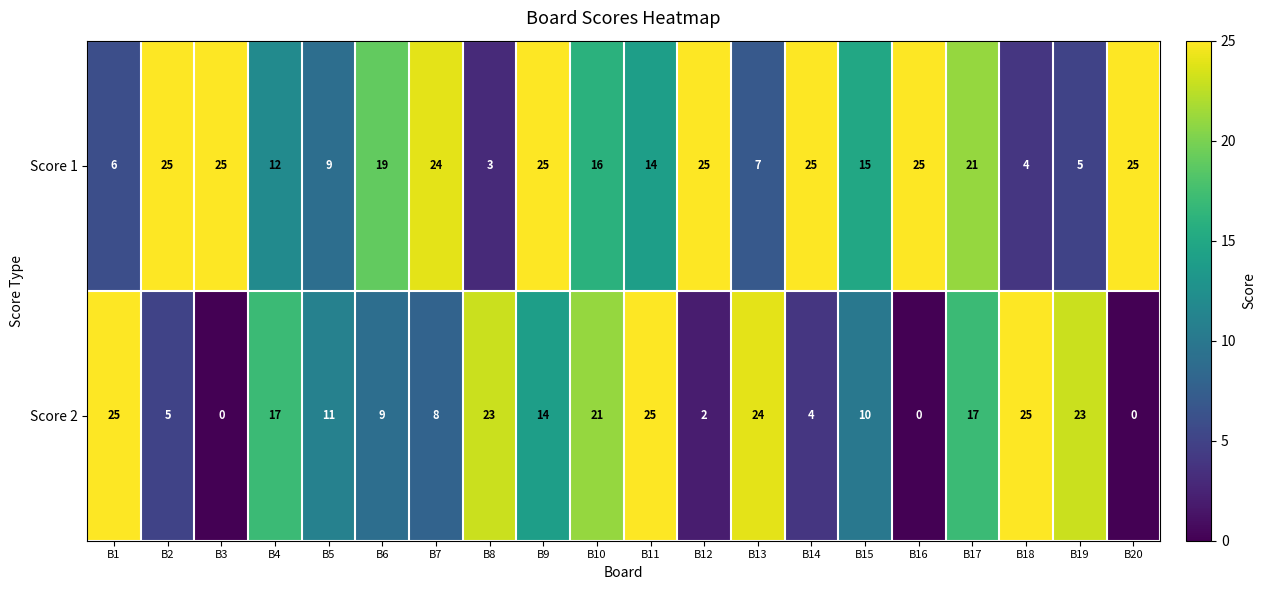

The value of Score 2 at B19 is 23. True or false?

True